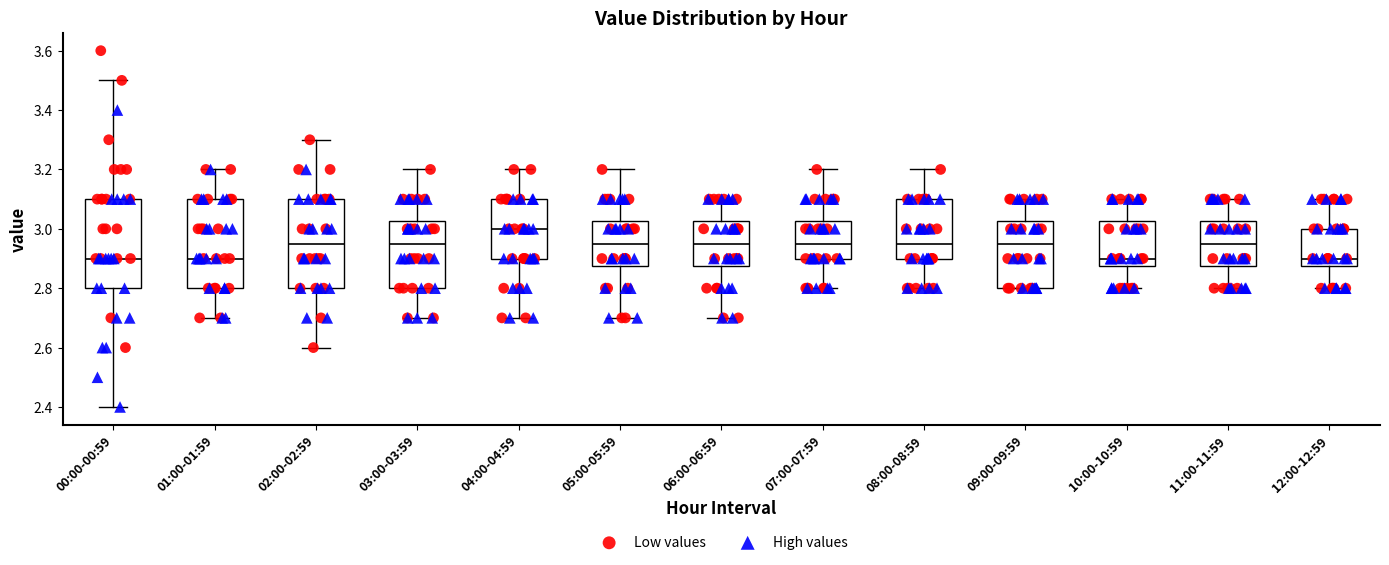

Where does the upper whisker of the box for 09:00-09:59 end on the y-axis? The values are not printed on the chart, so give them approximately, as read against the axis.

3.10